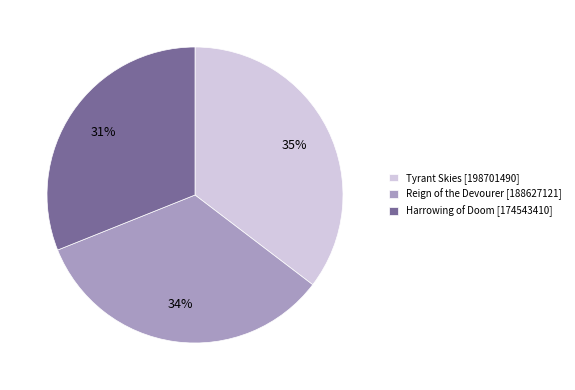

What percentage is the Tyrant Skies slice, to the nearest percent?

35%